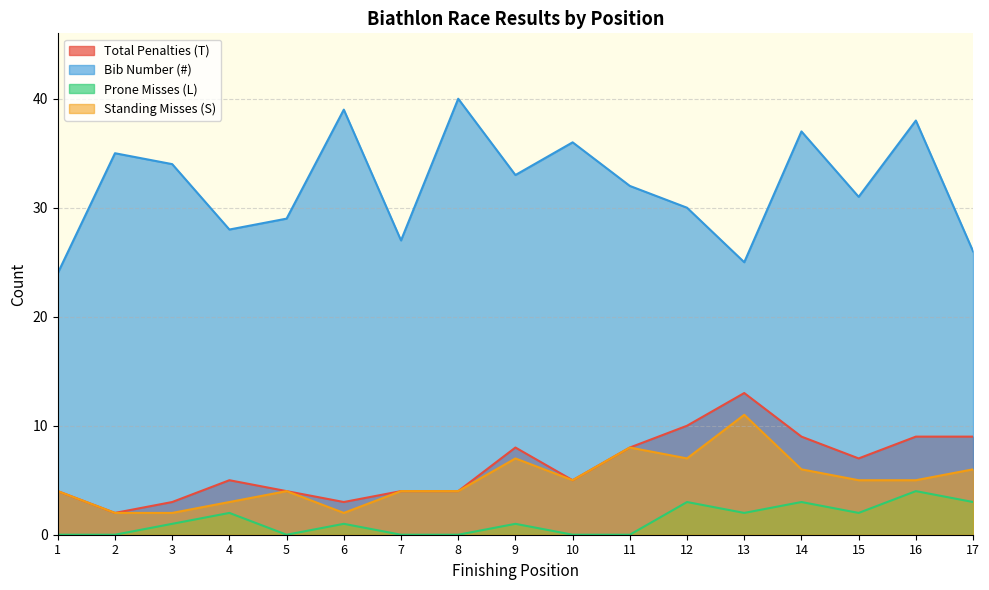

True or false: Bib Number (#) and Total Penalties (T) intersect in this chart.

False